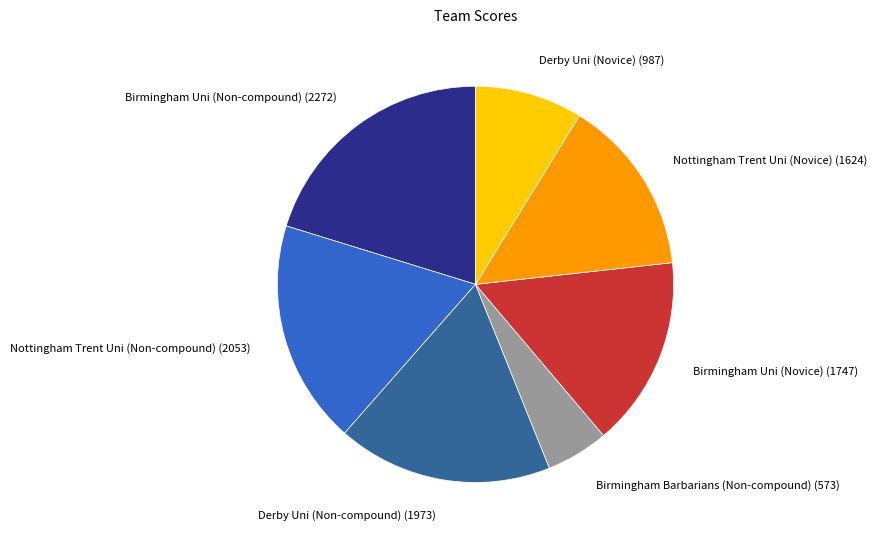

The Nottingham Trent Uni (Novice) slice represents 5% of the pie. True or false?

False